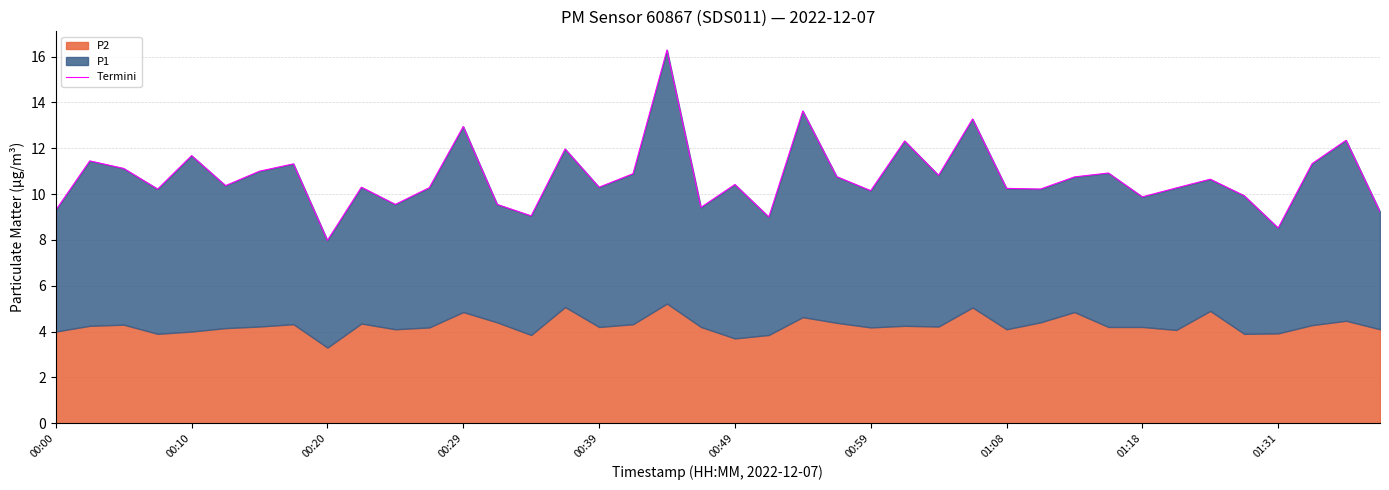

How many categories are shown in the chart?

40